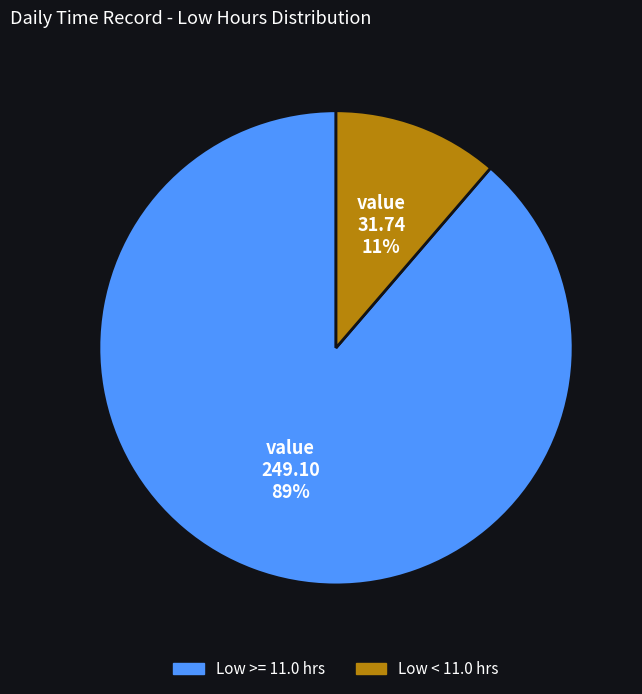

Does any single category account for the majority?

Yes